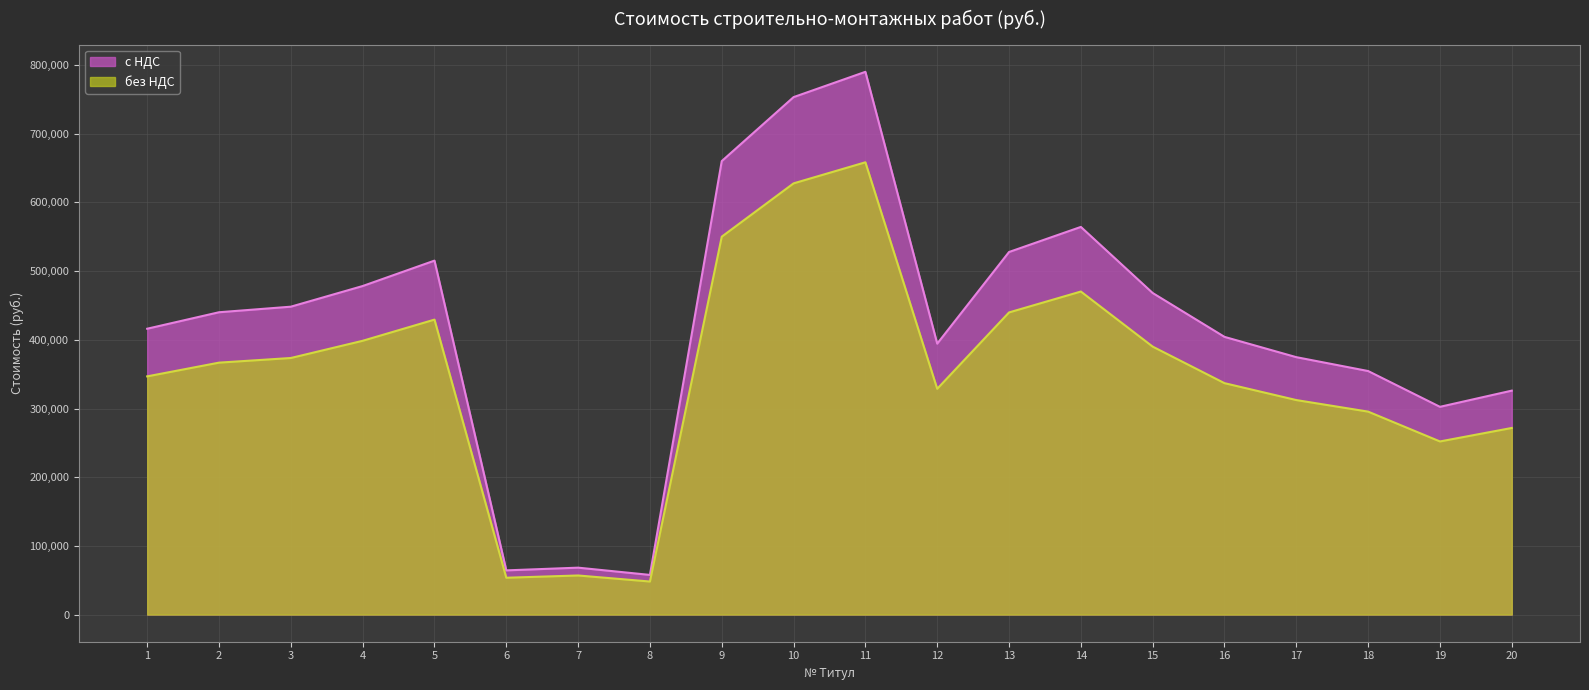

What is the difference between the maximum and minimum values in the с НДС series?

732409.8